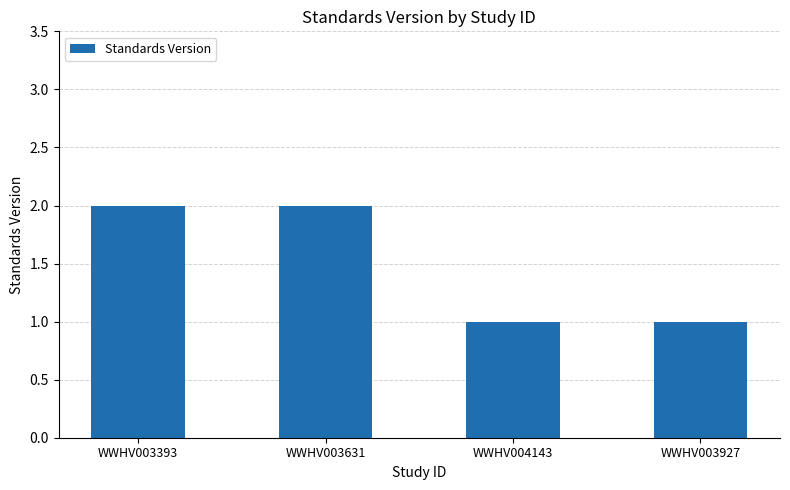

What is the difference between the maximum and second lowest values?

1